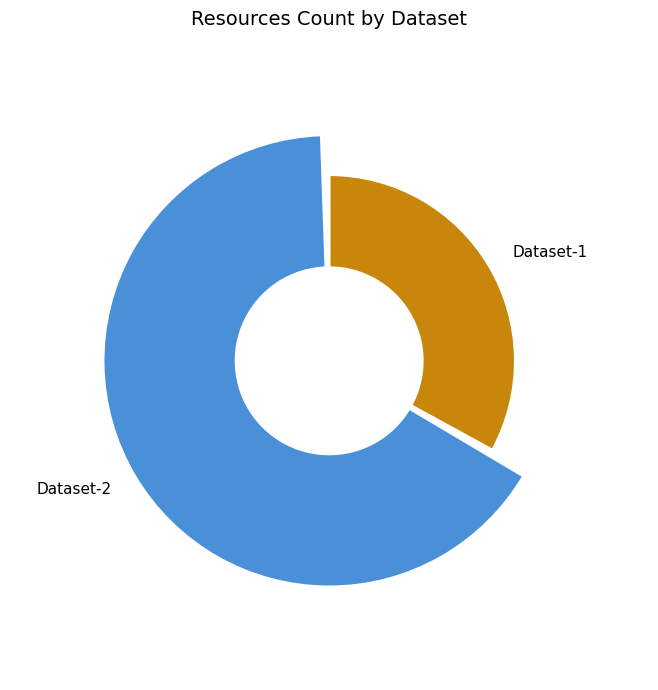

Count the number of slices in the pie.

2